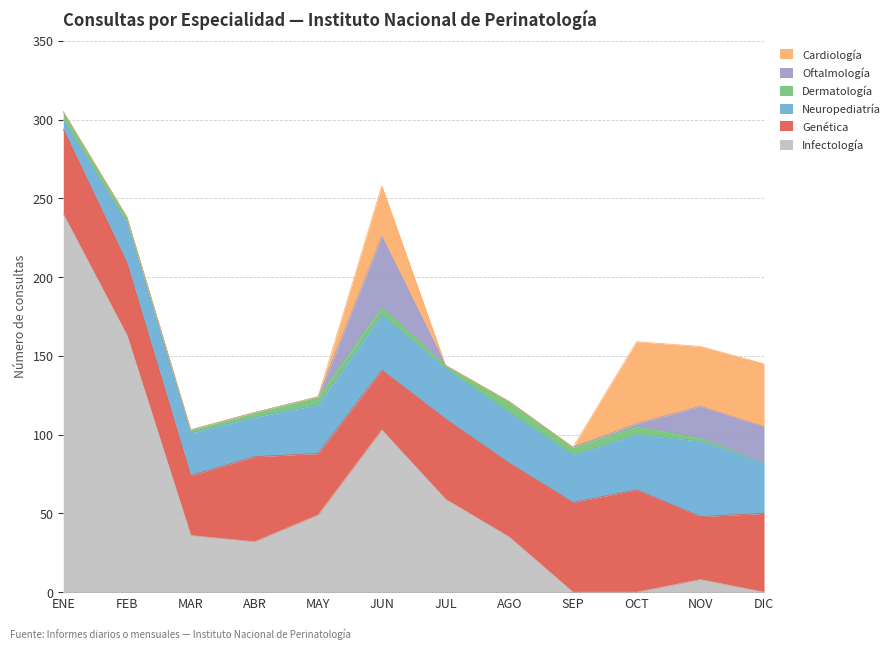

How many lines are shown in the chart?

6